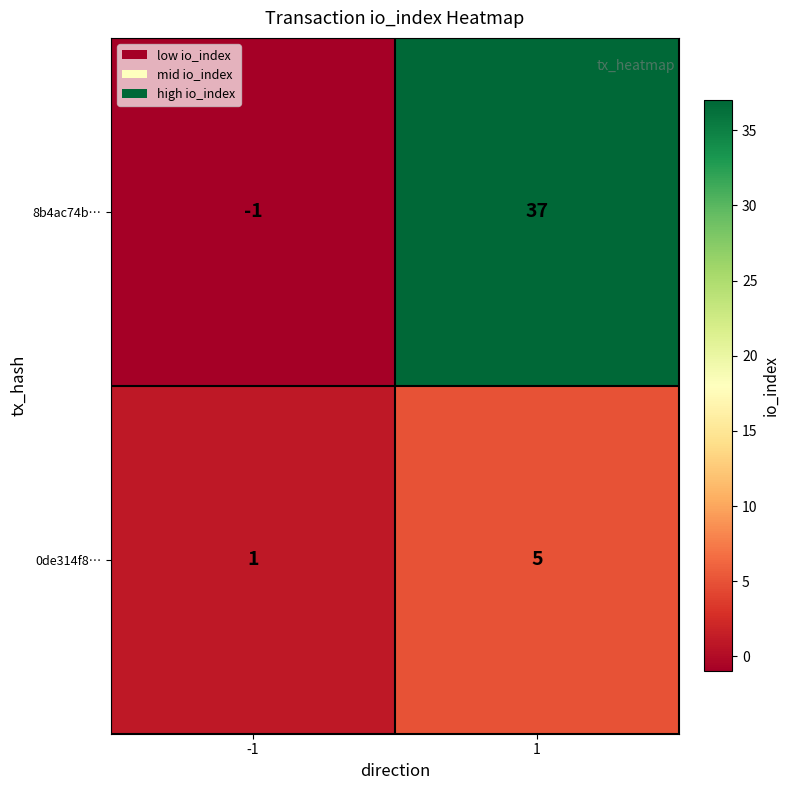

What is the difference between the maximum and minimum values in the 0de314f8… series?

4